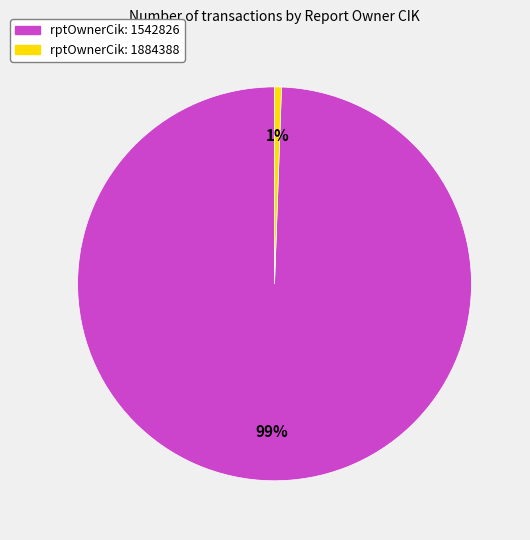

The rptOwnerCik: 1542826 slice represents 99% of the pie. True or false?

True